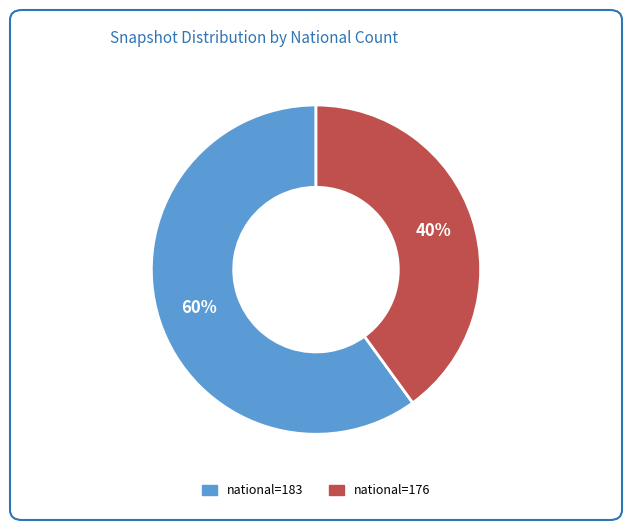

Is there a majority slice in this chart?

Yes